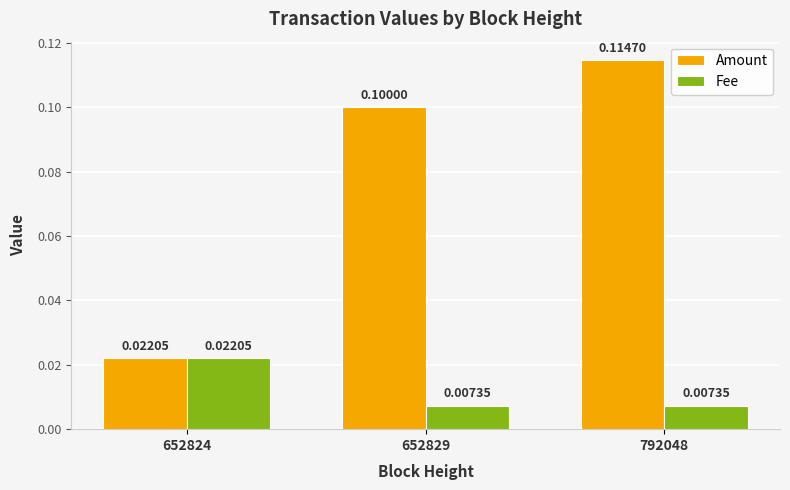

How many groups of bars are there?

3